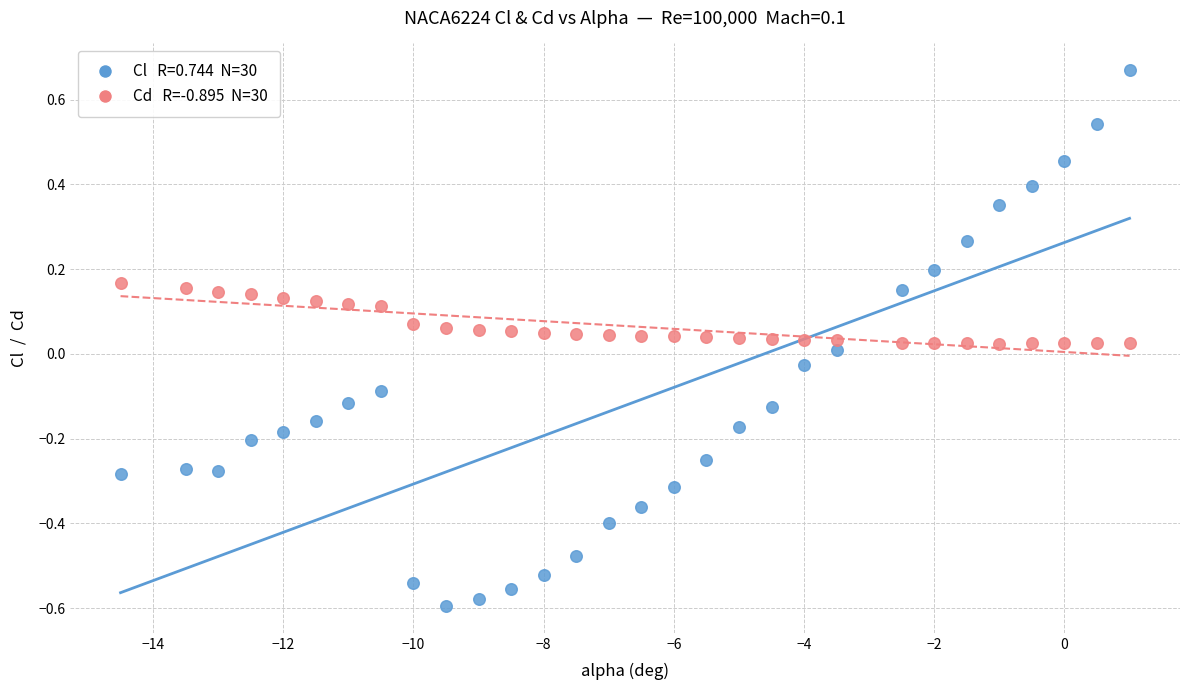

Across all data points, what is the range of Y values (max minus min)?

1.3